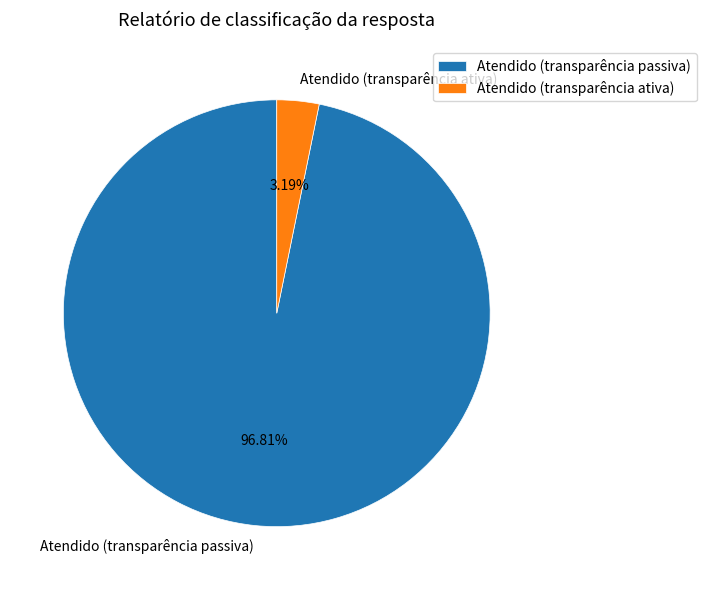

Count the number of slices in the pie.

2